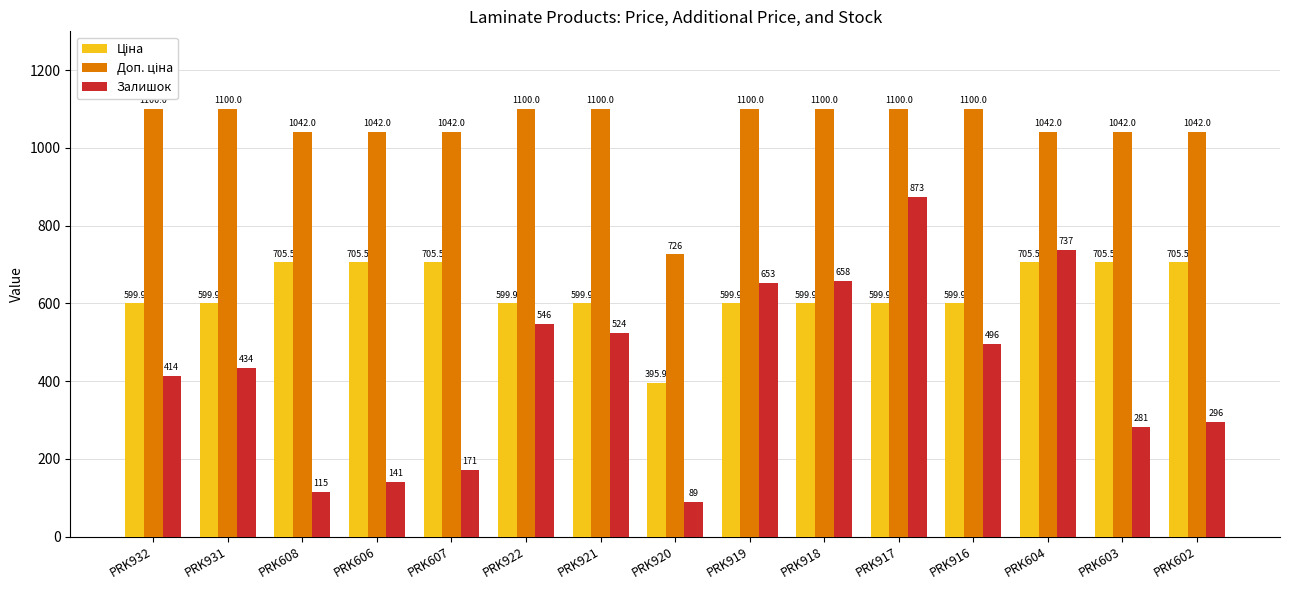

What is the difference between the maximum and minimum values in the Залишок series?

784.0